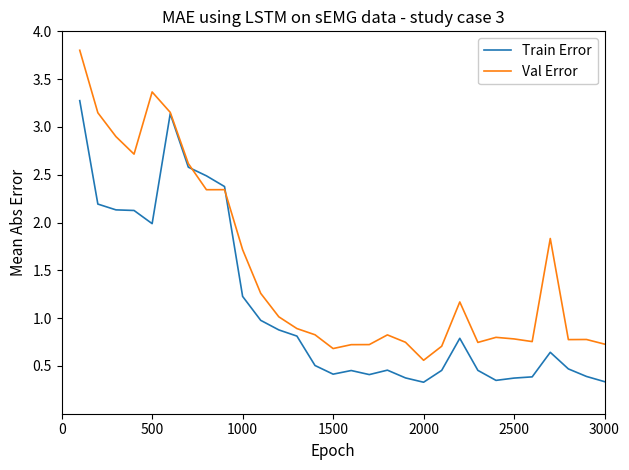

Which series has the widest spread of values?

Val Error